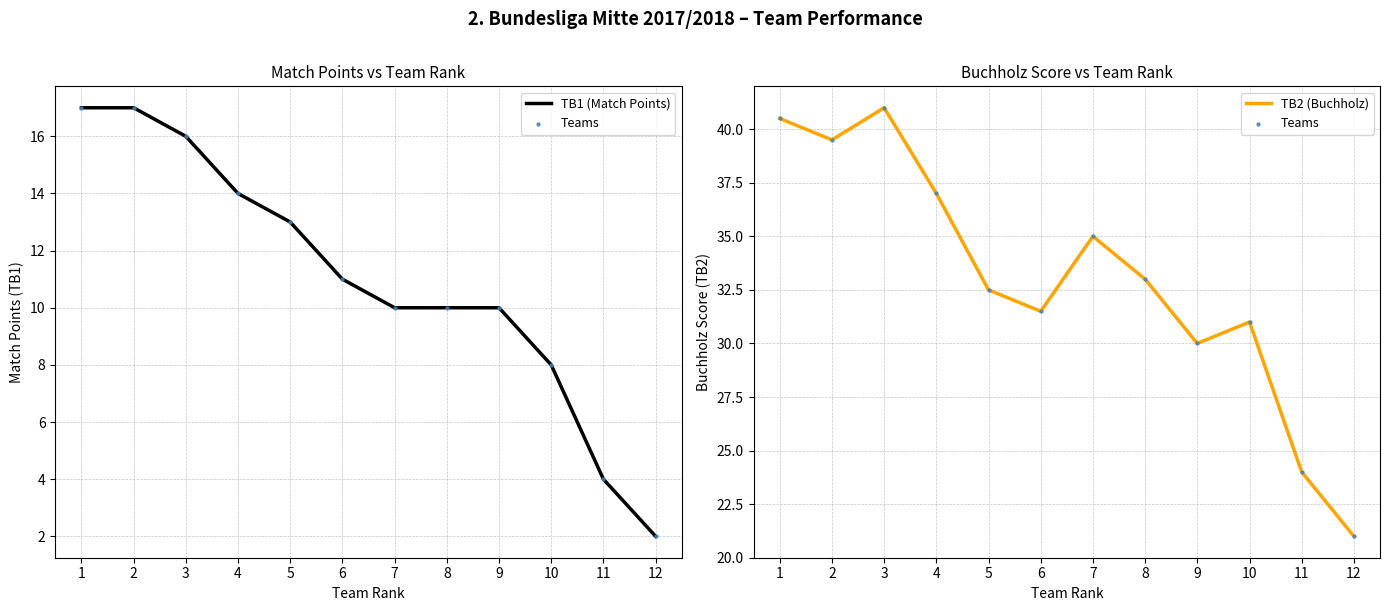

At which category is the sum across all series the highest?

1